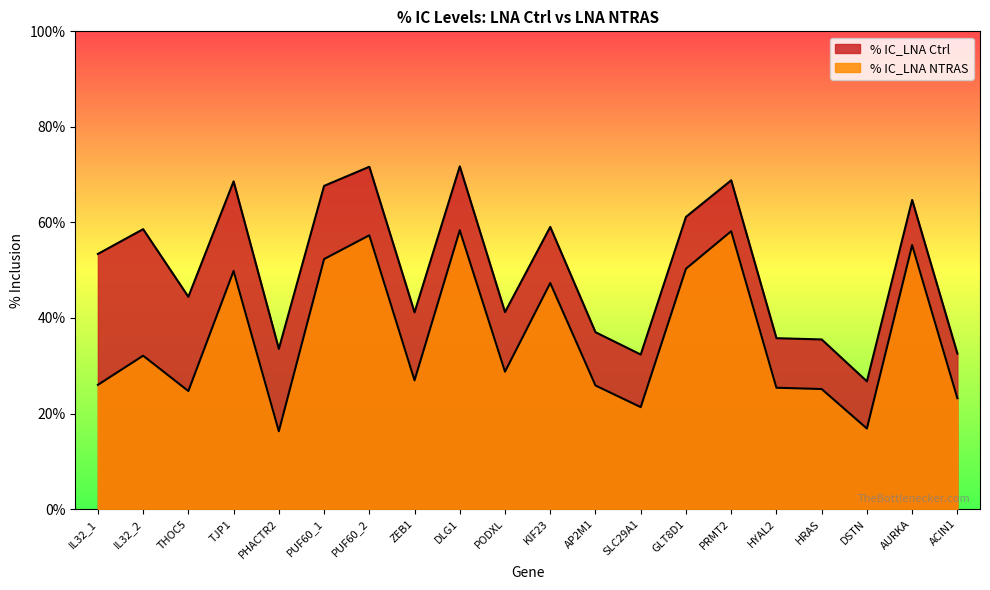

The % IC_LNA Ctrl series shows 109.7 at GLT8D1. True or false?

False